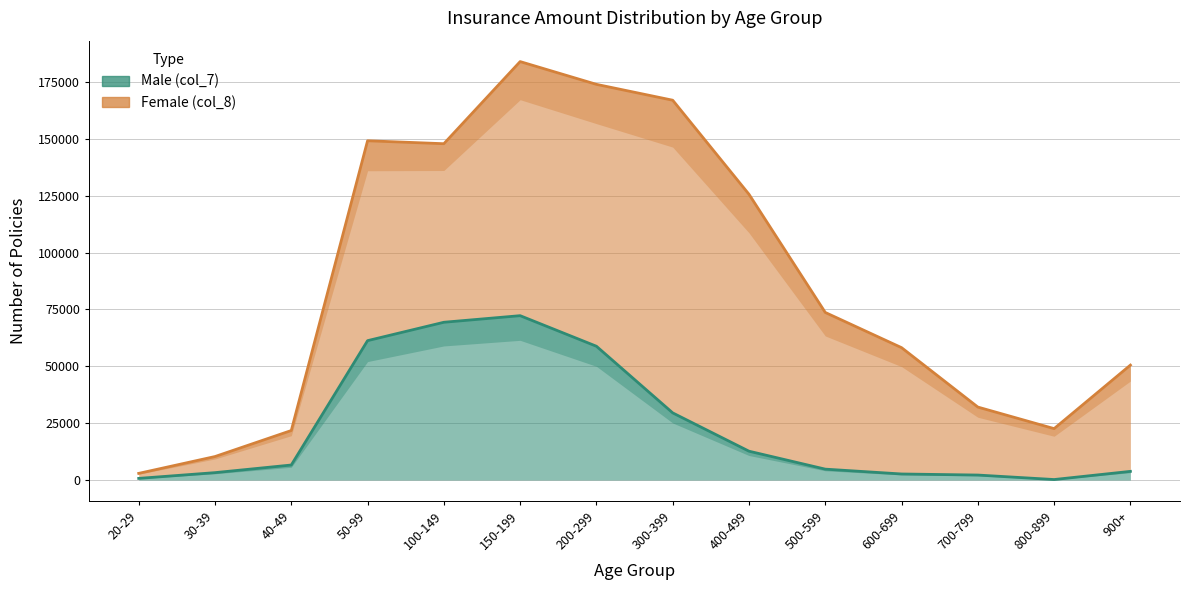

What is the sum of all values?

328161